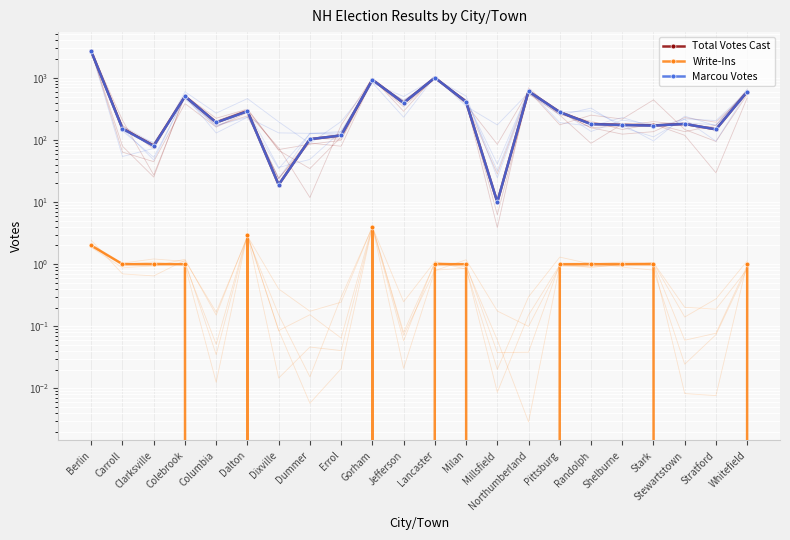

At which label is Marcou Votes closest to 1335?

Lancaster